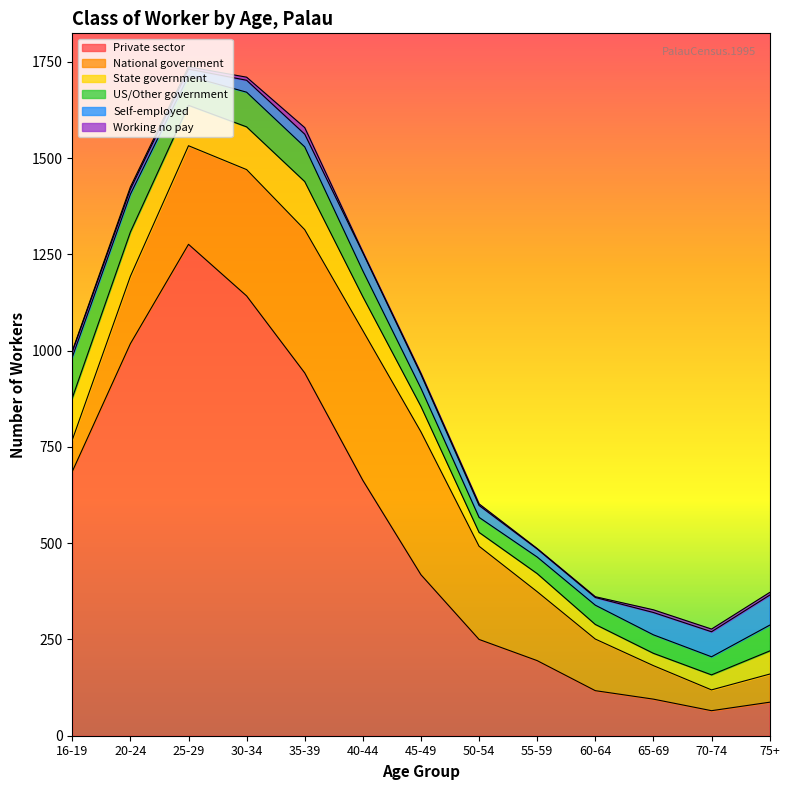

What is the minimum value shown in the chart?

1